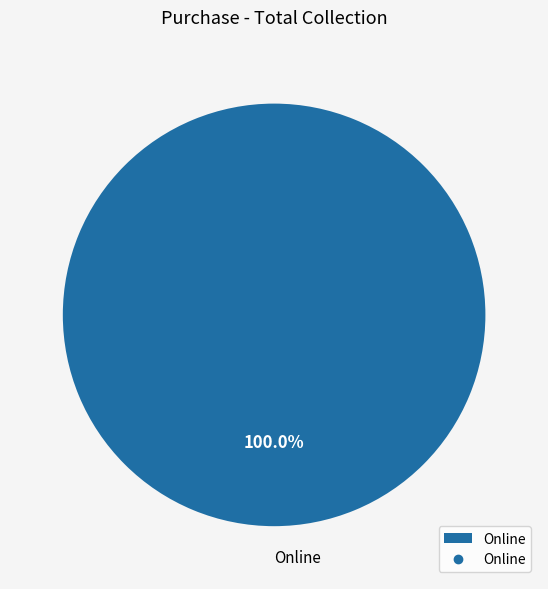

Which category accounts for the majority?

Online